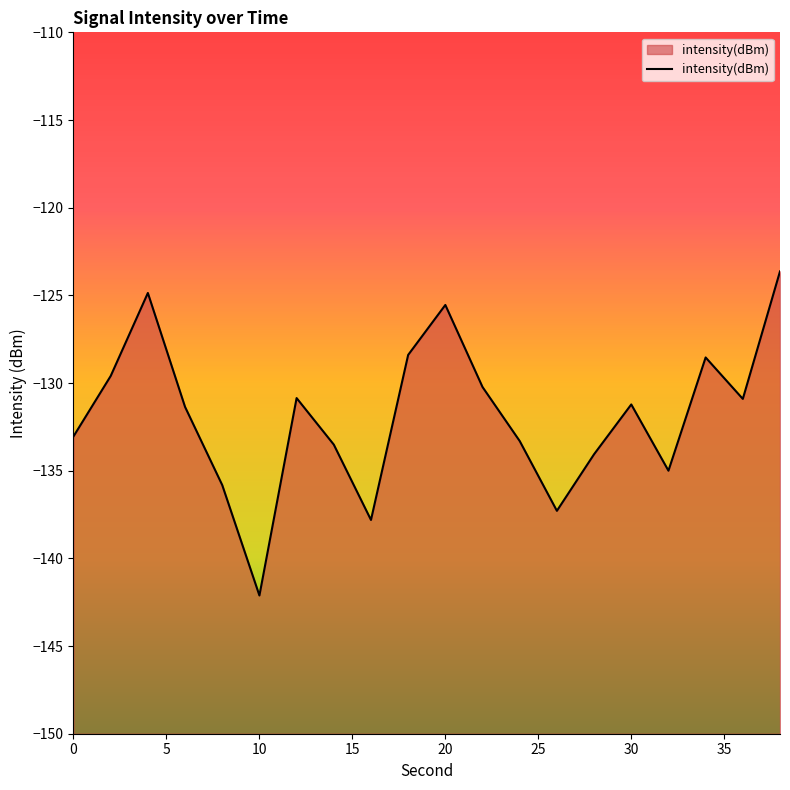

The value at 30 is -207.8. True or false?

False